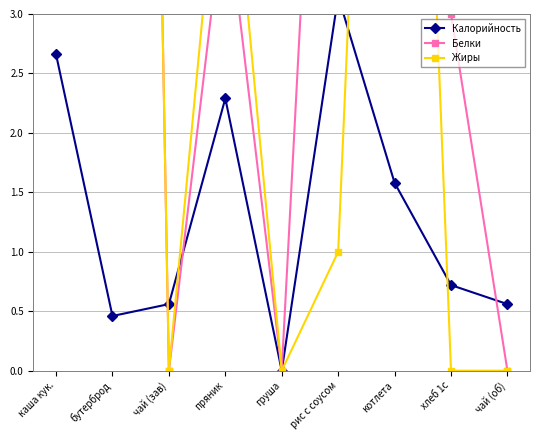

What is the difference between the maximum and second lowest values in the Жиры series?

26.0